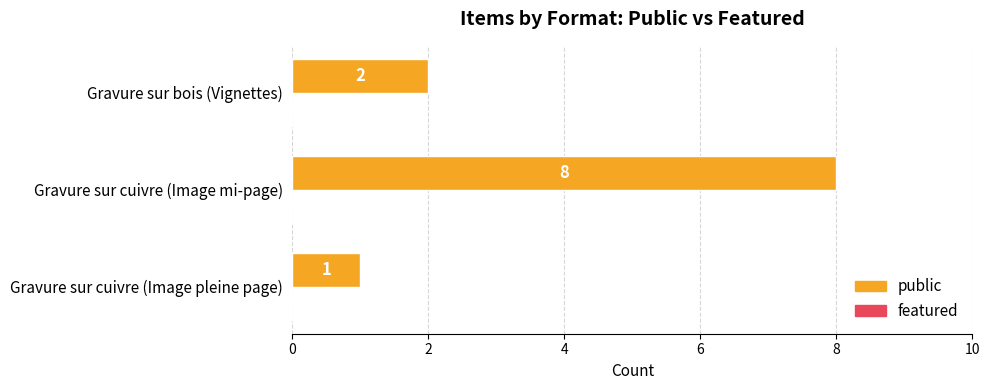

What is the difference between the maximum and minimum values?

7